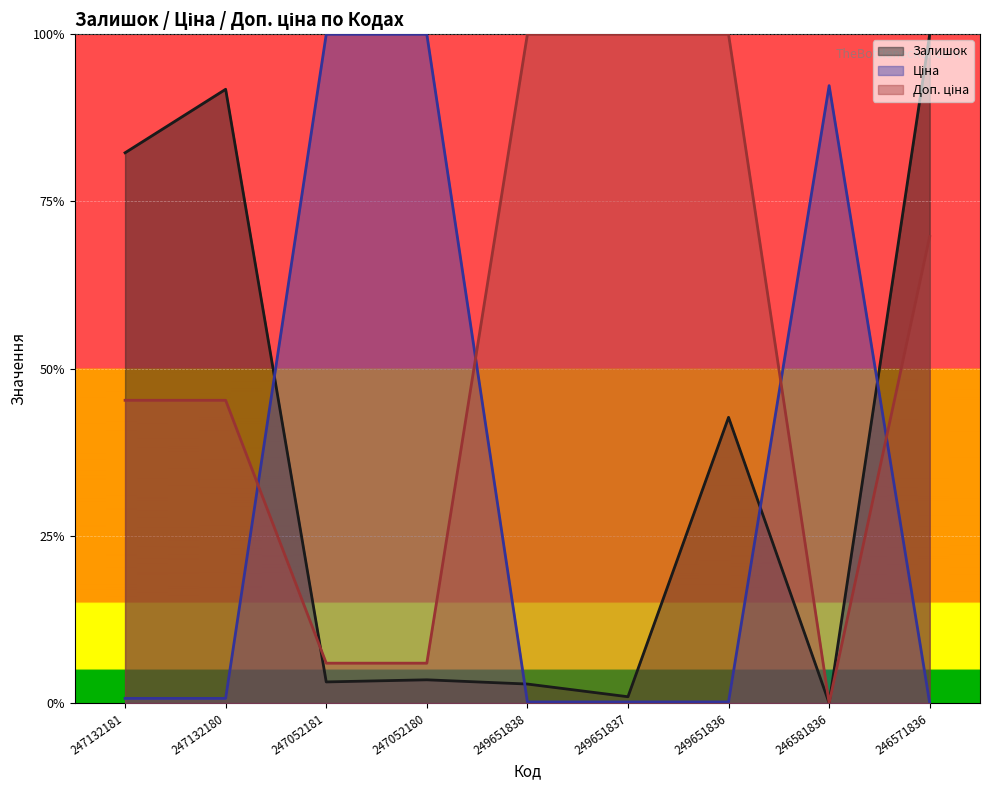

What are all the series names shown in the legend?

Залишок, Ціна, Доп. ціна